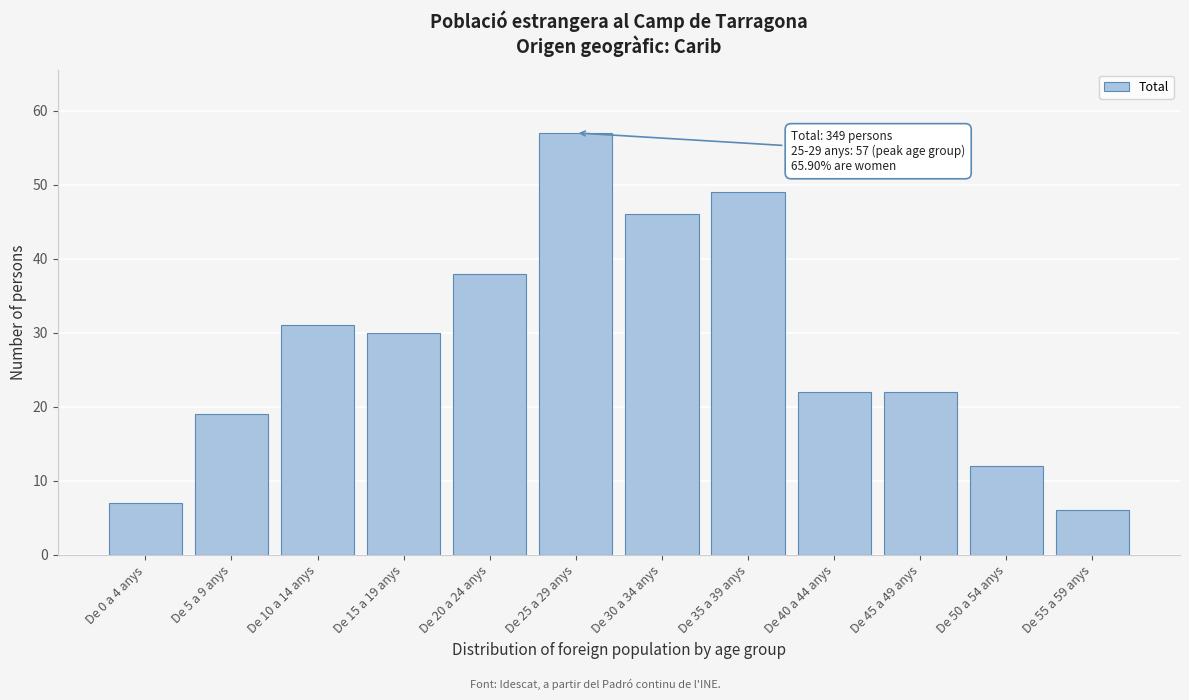

Reading right to left, list all the values displayed in this chart.

De 55 a 59 anys=6	De 50 a 54 anys=12	De 45 a 49 anys=22	De 40 a 44 anys=22	De 35 a 39 anys=49	De 30 a 34 anys=46	De 25 a 29 anys=57	De 20 a 24 anys=38	De 15 a 19 anys=30	De 10 a 14 anys=31	De 5 a 9 anys=19	De 0 a 4 anys=7